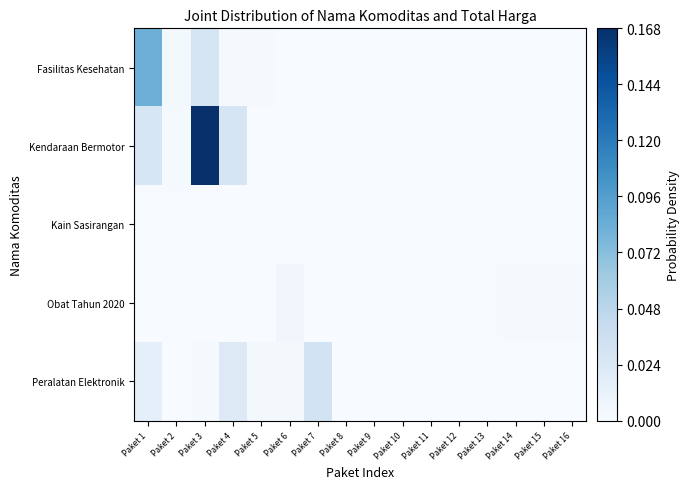

Which has a higher value, Paket 5 or Paket 3?

Paket 3